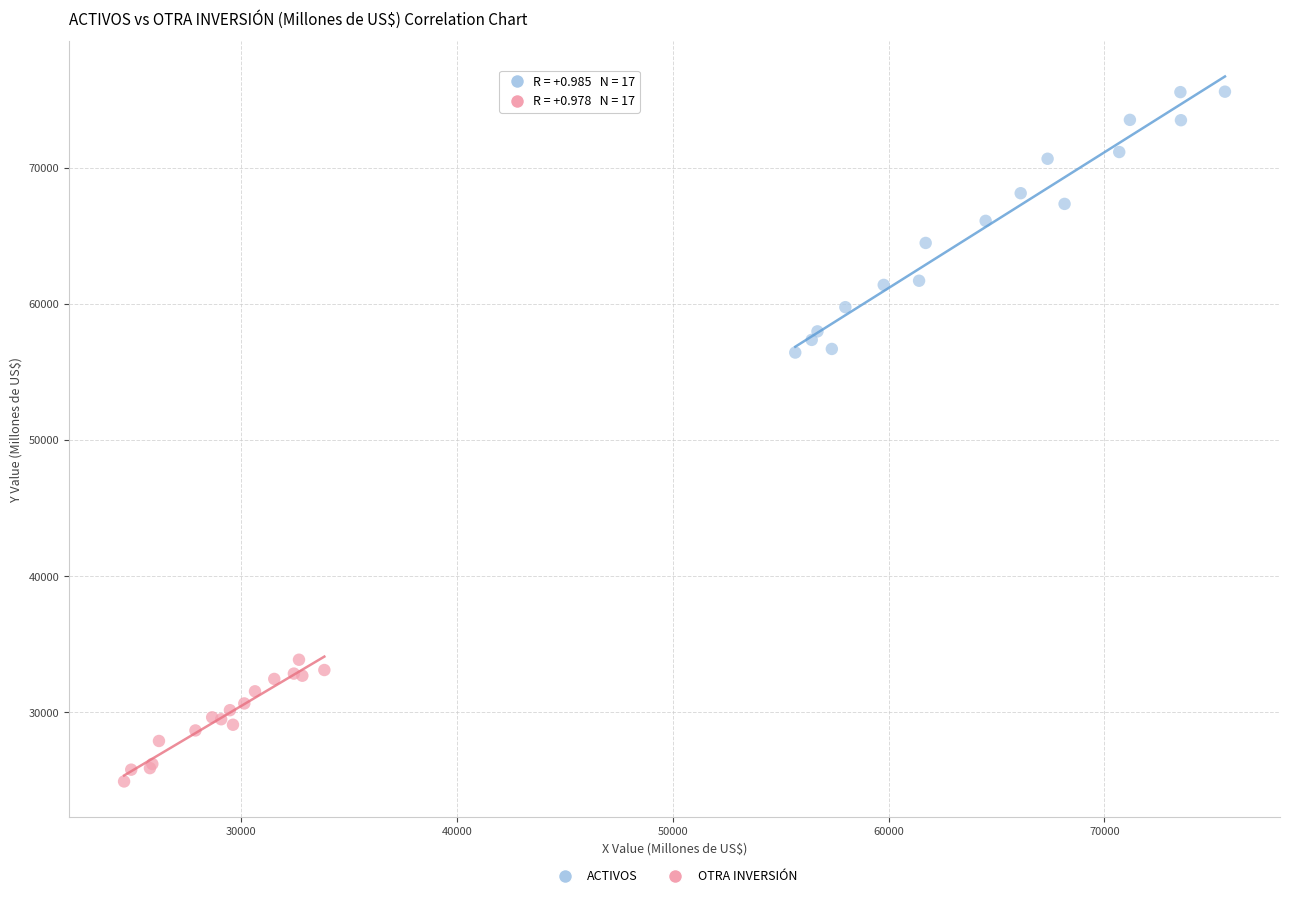

Which series has the largest Y range (max minus min)?

ACTIVOS